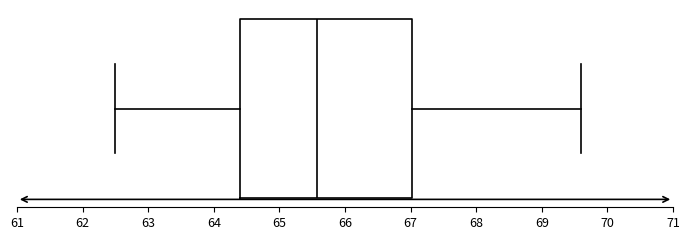

Transcribe this box plot: give where the median line is, the range the box spans, and where the two whiskers end, as read against the x-axis. The values are not printed on the chart, so give them approximately, as read against the axis.

median 65.6, box 64.4 to 67.0, whiskers 62.5 to 69.6